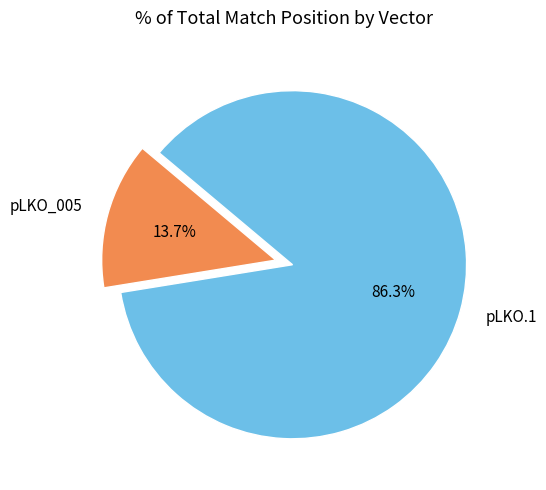

Which slice is the smallest?

pLKO_005